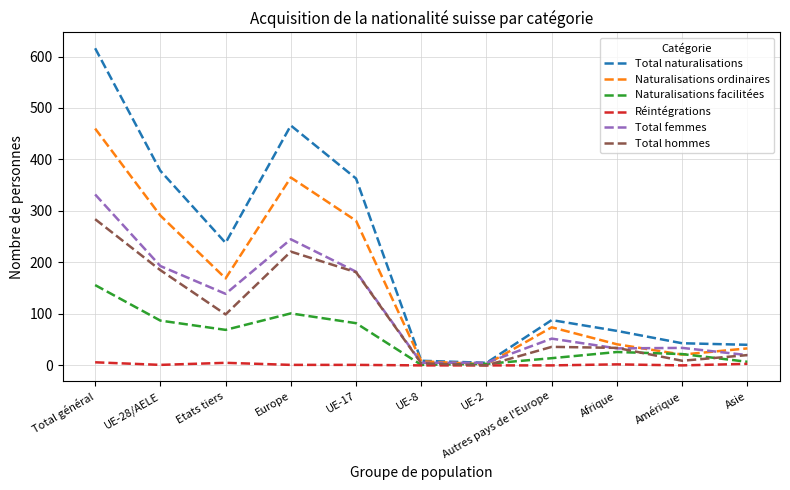

At which category is the sum across all series the highest?

Total général